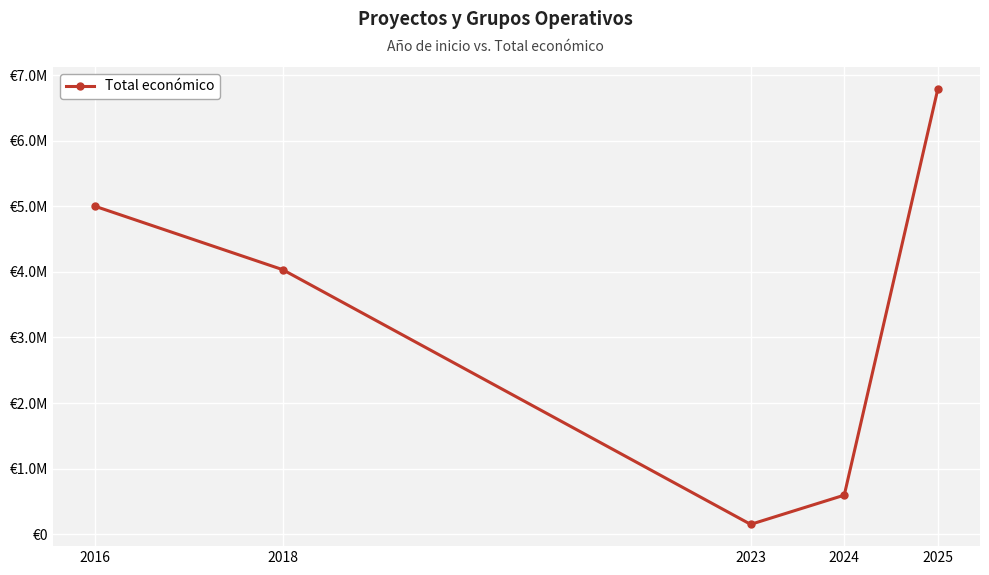

Does the chart have visible grid lines?

Yes